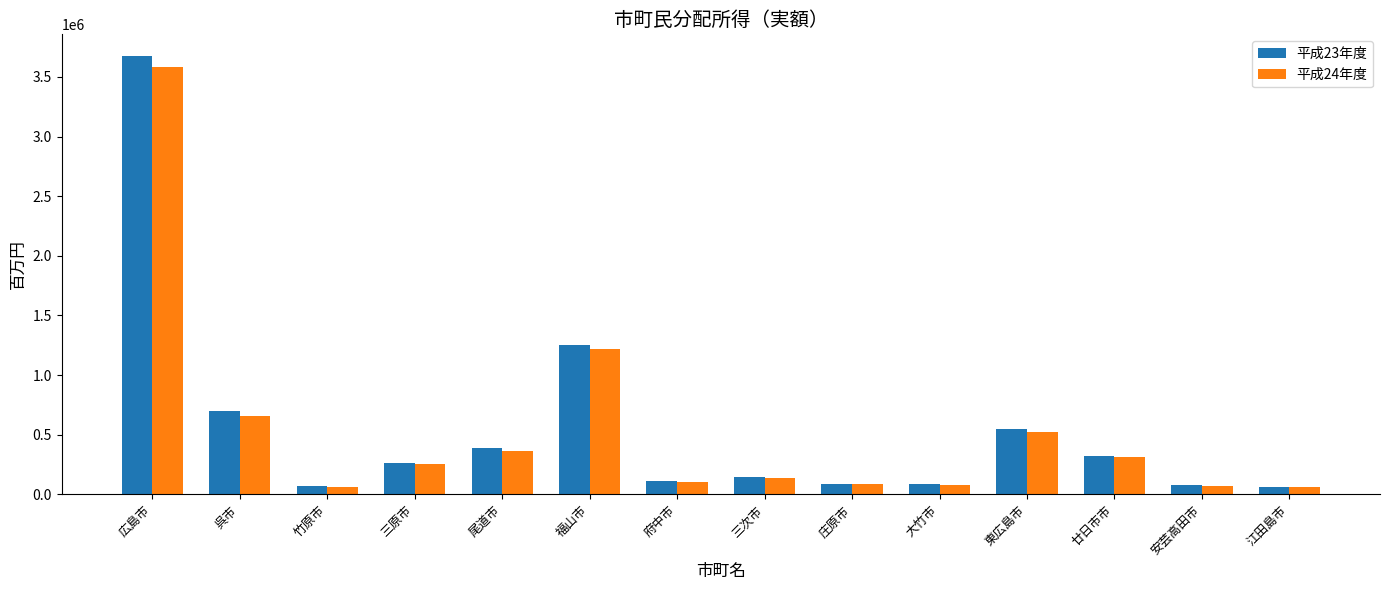

Are the bars grouped side by side (vs. stacked)?

Yes